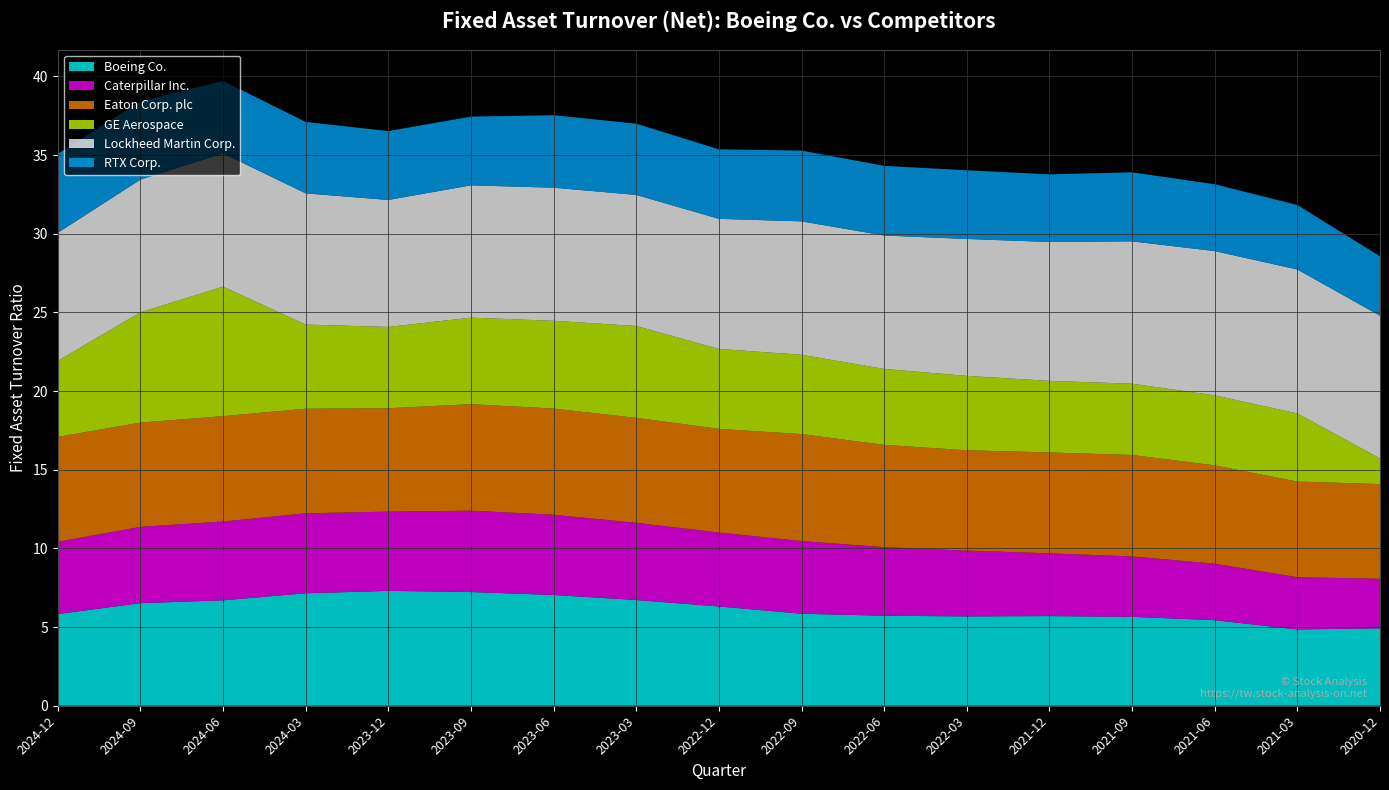

Reading right to left, list all the values displayed in this chart.

Boeing Co.: 2020-12-31=4.9	2021-03-31=4.8	2021-06-30=5.4	2021-09-30=5.7	2021-12-31=5.7	2022-03-31=5.7	2022-06-30=5.7	2022-09-30=5.8	2022-12-31=6.3	2023-03-31=6.7	2023-06-30=7.0	2023-09-30=7.2	2023-12-31=7.3	2024-03-31=7.2	2024-06-30=6.7	2024-09-30=6.5	2024-12-31=5.8
Caterpillar Inc.: 2020-12-31=3.1	2021-03-31=3.3	2021-06-30=3.6	2021-09-30=3.8	2021-12-31=4.0	2022-03-31=4.2	2022-06-30=4.4	2022-09-30=4.6	2022-12-31=4.7	2023-03-31=4.9	2023-06-30=5.1	2023-09-30=5.2	2023-12-31=5.0	2024-03-31=5.1	2024-06-30=5.0	2024-09-30=4.8	2024-12-31=4.6
Eaton Corp. plc: 2020-12-31=6.0	2021-03-31=6.1	2021-06-30=6.2	2021-09-30=6.5	2021-12-31=6.4	2022-03-31=6.4	2022-06-30=6.5	2022-09-30=6.8	2022-12-31=6.6	2023-03-31=6.7	2023-06-30=6.8	2023-09-30=6.8	2023-12-31=6.6	2024-03-31=6.7	2024-06-30=6.7	2024-09-30=6.6	2024-12-31=6.7
GE Aerospace: 2020-12-31=1.6	2021-03-31=4.3	2021-06-30=4.5	2021-09-30=4.5	2021-12-31=4.5	2022-03-31=4.7	2022-06-30=4.8	2022-09-30=5.0	2022-12-31=5.1	2023-03-31=5.8	2023-06-30=5.6	2023-09-30=5.5	2023-12-31=5.2	2024-03-31=5.3	2024-06-30=8.2	2024-09-30=7.0	2024-12-31=4.8
Lockheed Martin Corp.: 2020-12-31=9.1	2021-03-31=9.2	2021-06-30=9.2	2021-09-30=9.1	2021-12-31=8.8	2022-03-31=8.7	2022-06-30=8.5	2022-09-30=8.5	2022-12-31=8.3	2023-03-31=8.3	2023-06-30=8.5	2023-09-30=8.4	2023-12-31=8.1	2024-03-31=8.3	2024-06-30=8.5	2024-09-30=8.4	2024-12-31=8.1
RTX Corp.: 2020-12-31=3.8	2021-03-31=4.1	2021-06-30=4.2	2021-09-30=4.4	2021-12-31=4.3	2022-03-31=4.4	2022-06-30=4.4	2022-09-30=4.5	2022-12-31=4.4	2023-03-31=4.5	2023-06-30=4.6	2023-09-30=4.4	2023-12-31=4.4	2024-03-31=4.5	2024-06-30=4.6	2024-09-30=5.0	2024-12-31=5.0